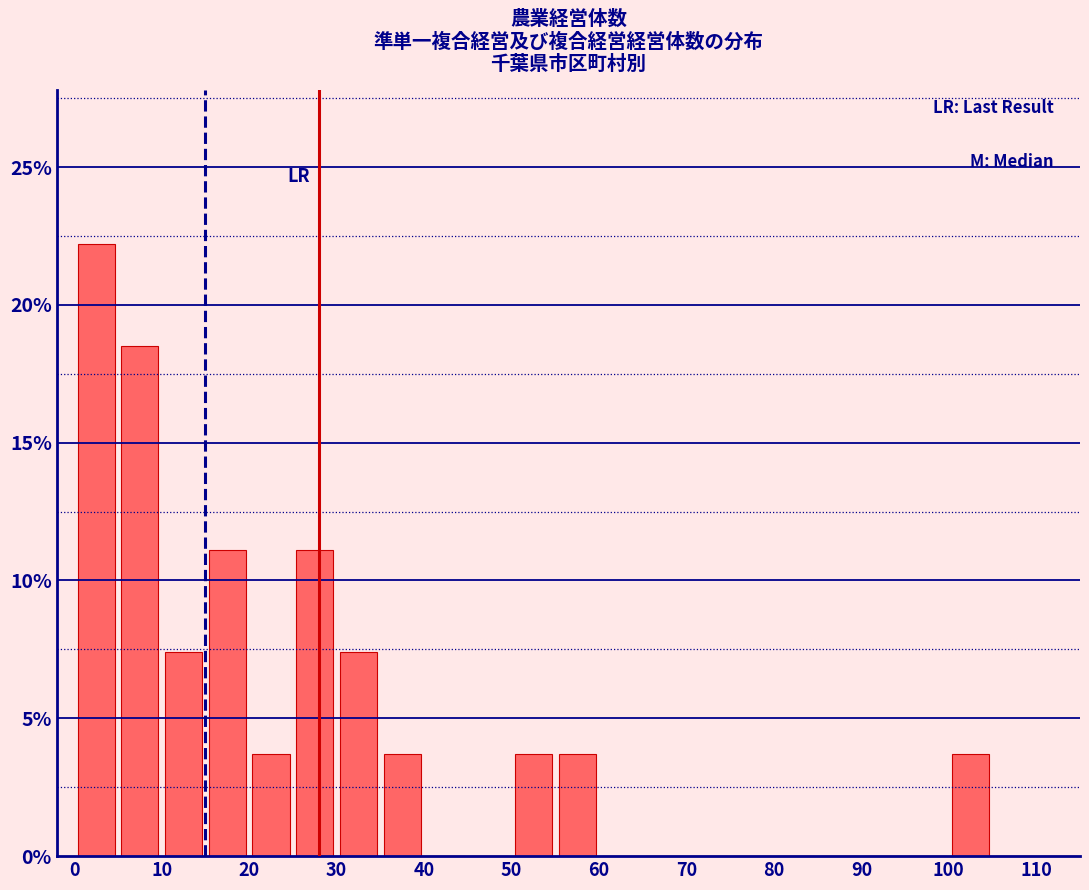

What is the height of the bar covering 100 to 105 on the x-axis? The values are not printed on the chart, so give them approximately, as read against the axis.

3.5